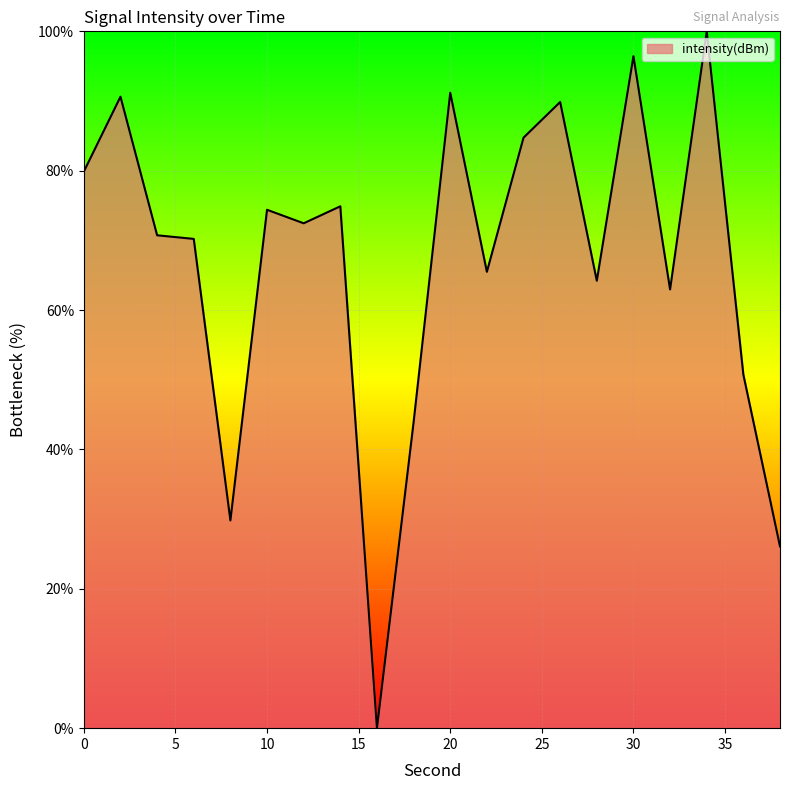

How many positive values are there?

19